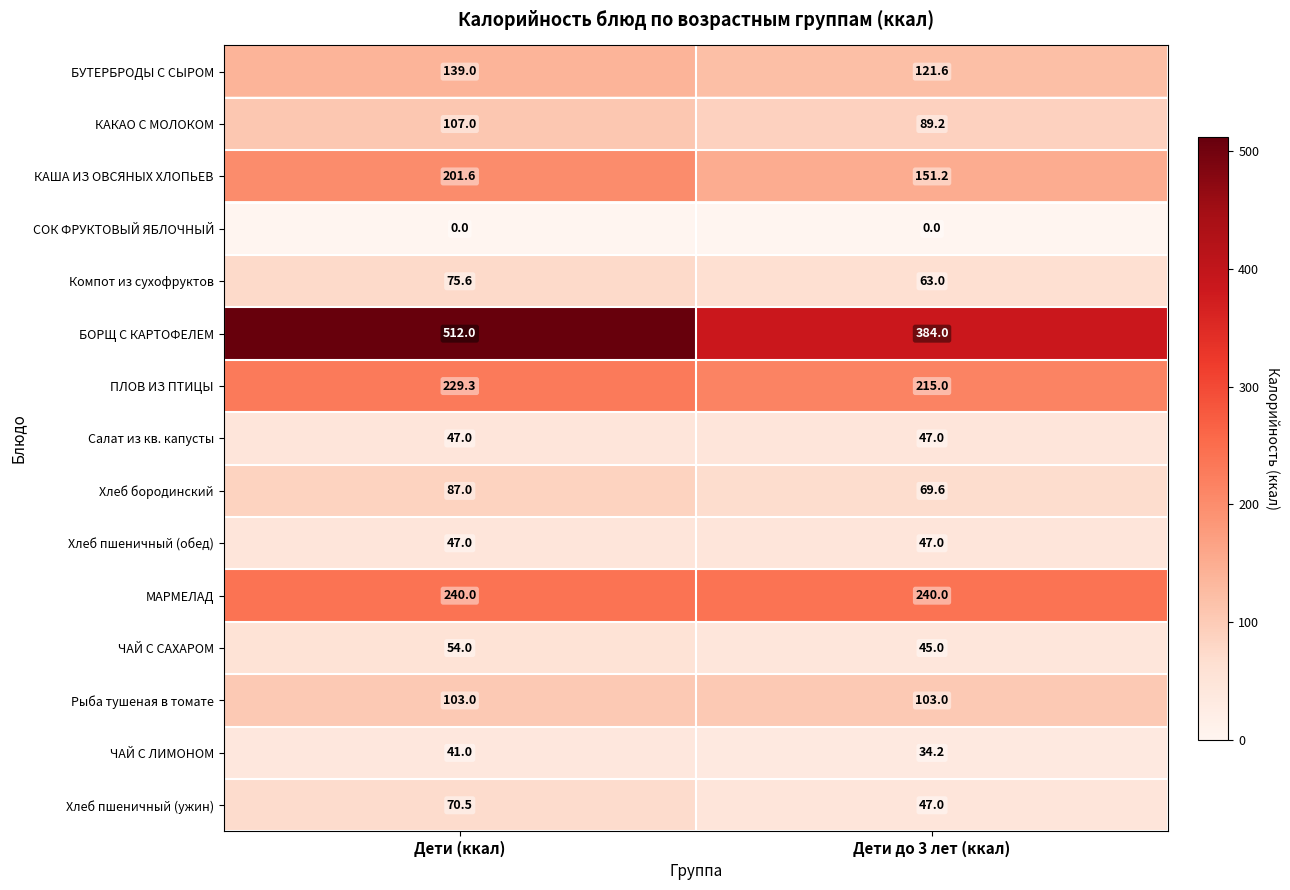

At which label does Компот из сухофруктов reach its minimum?

Дети до 3 лет (ккал)